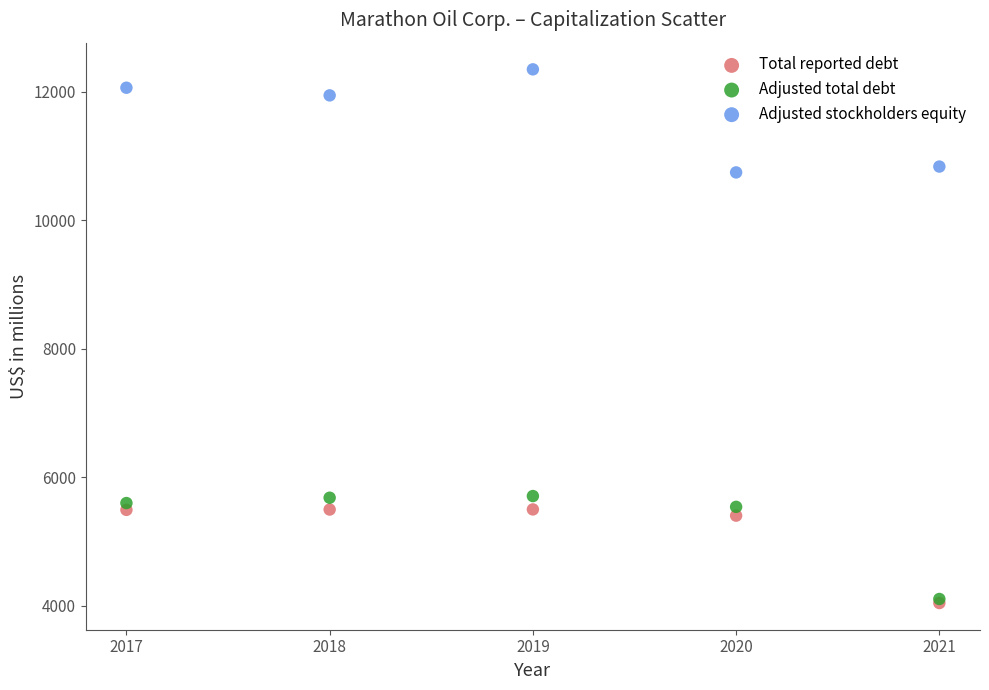

In the Adjusted stockholders equity series, what Y value is closest to 11548?

11945